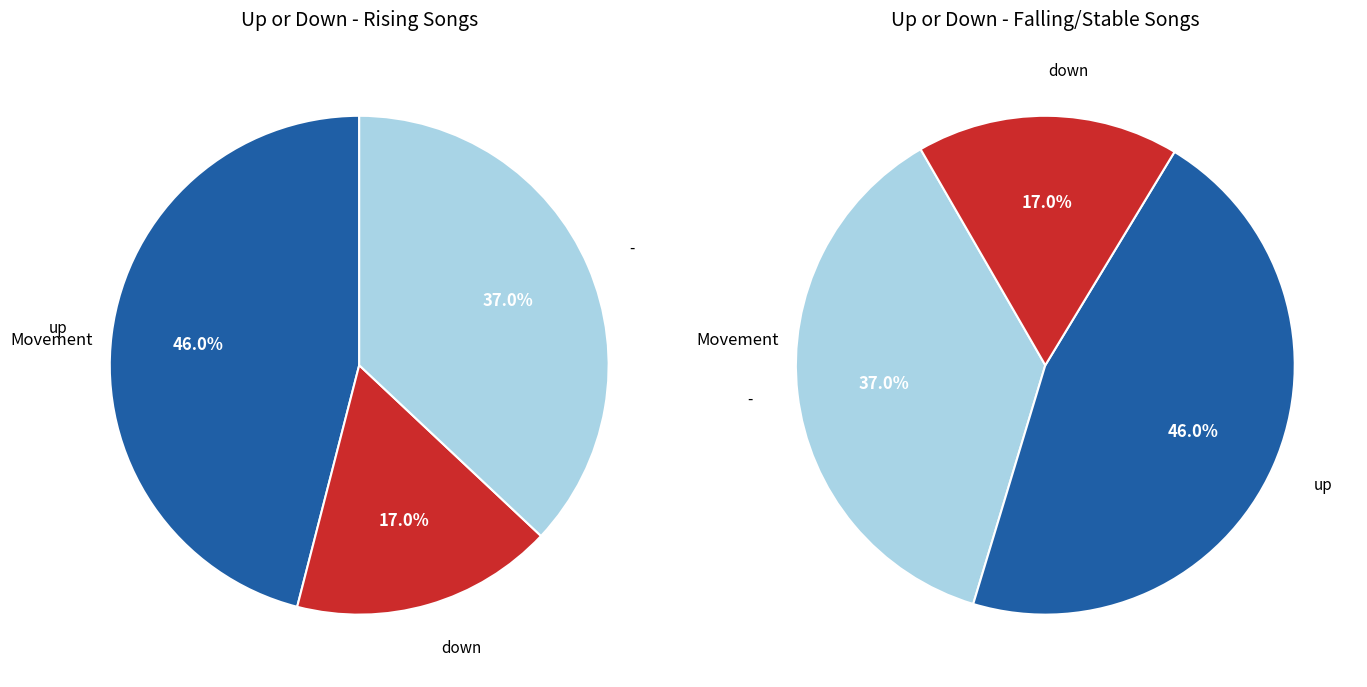

Is the sum of - and down greater than half?

Yes